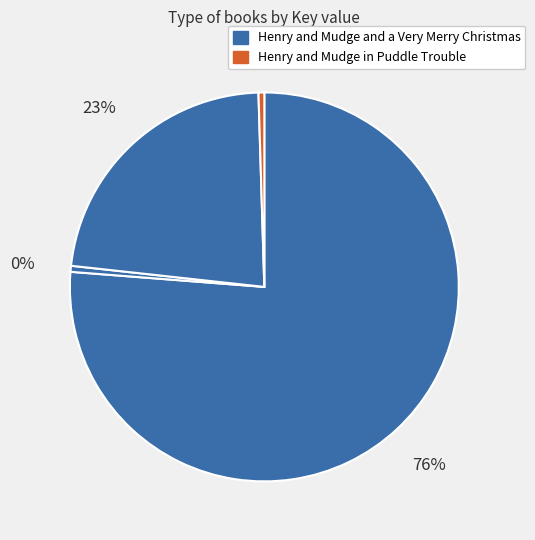

Count the number of slices in the pie.

4